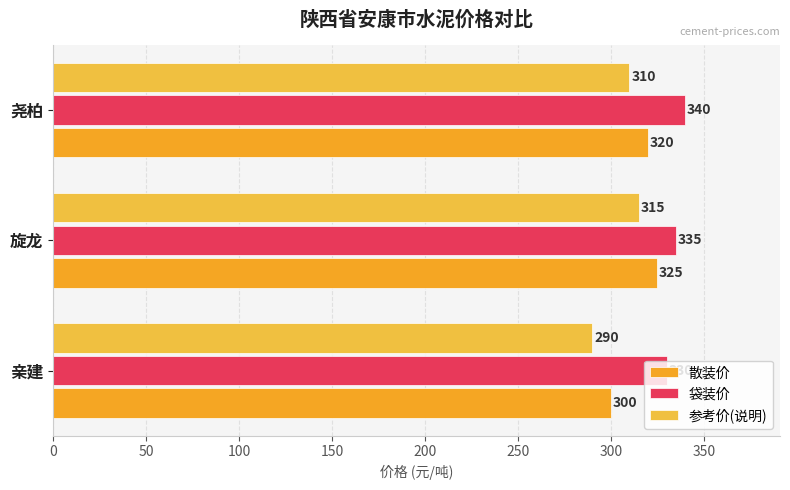

What is the value of the 参考价(说明) bar at the 1st from the left?

290